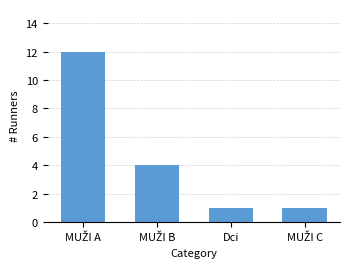

What is the greatest value displayed?

12